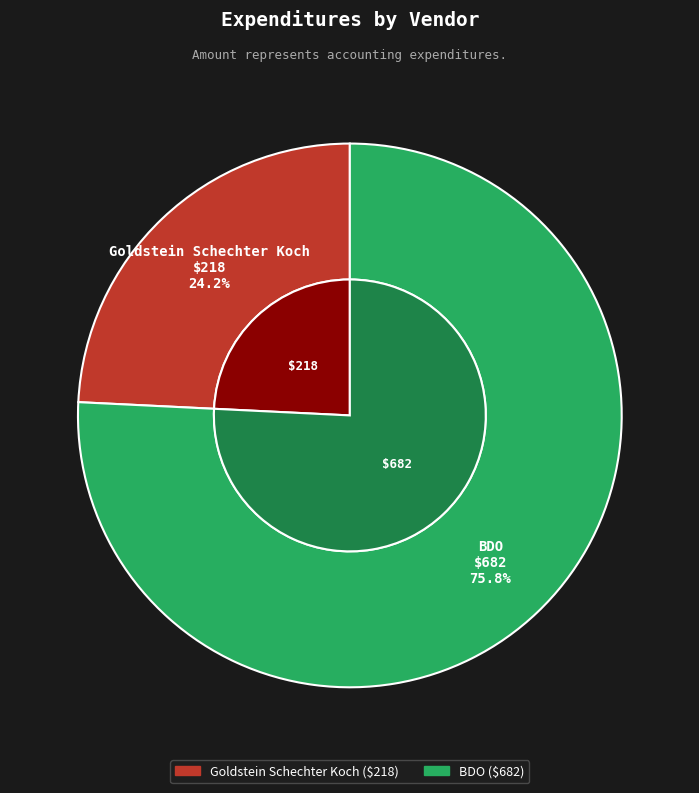

What is the largest slice in the pie chart?

BDO